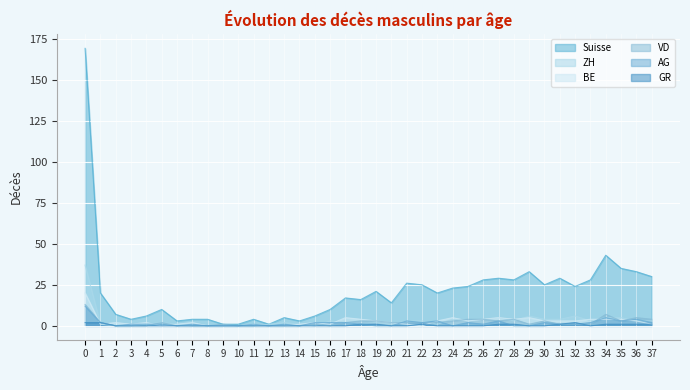

Is it true that BE equals 0 at 10?

True